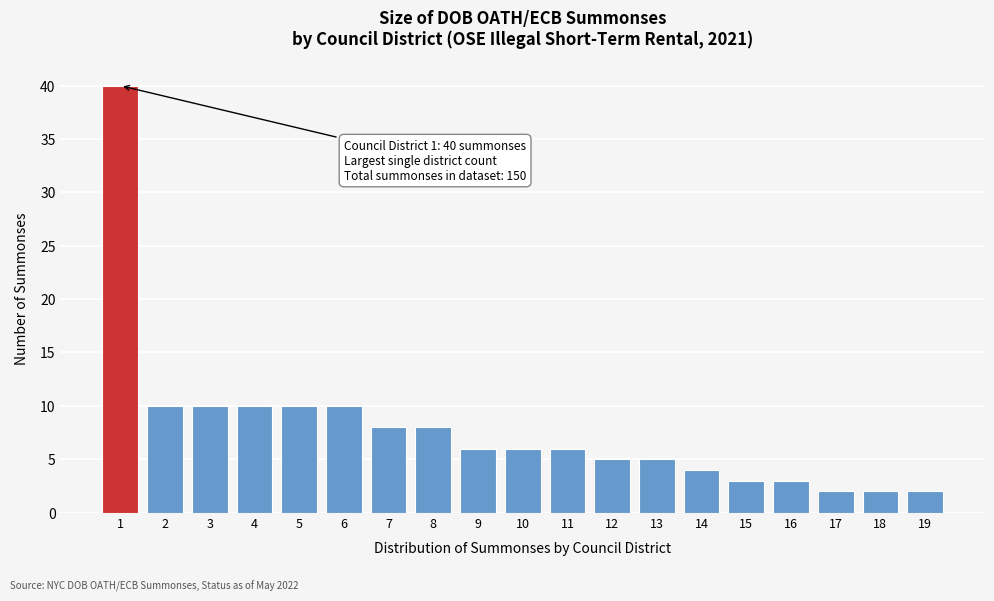

Reading left to right, transcribe all the data shown in this chart.

1=40	2=10	3=10	4=10	5=10	6=10	7=8	8=8	9=6	10=6	11=6	12=5	13=5	14=4	15=3	16=3	17=2	18=2	19=2